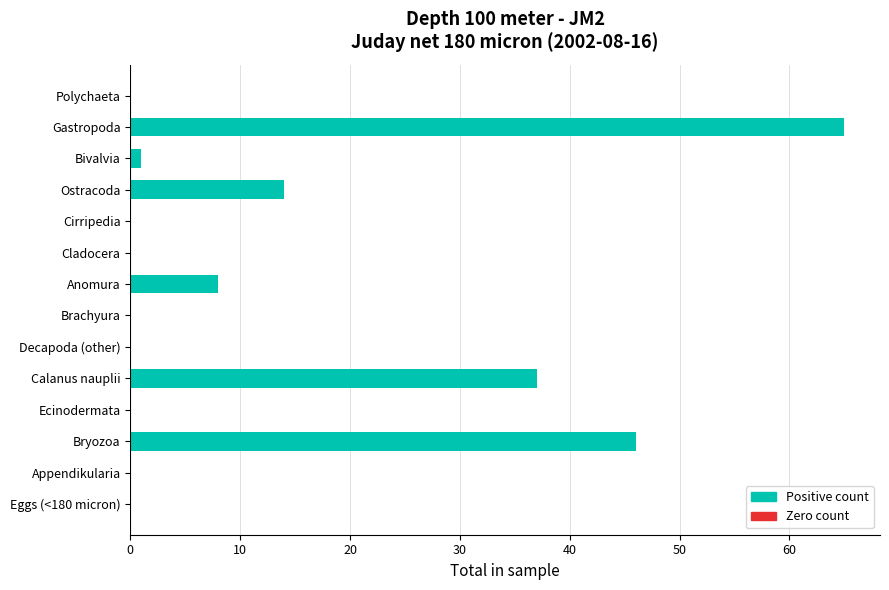

Where is the data nearest to the value 32?

Calanus nauplii